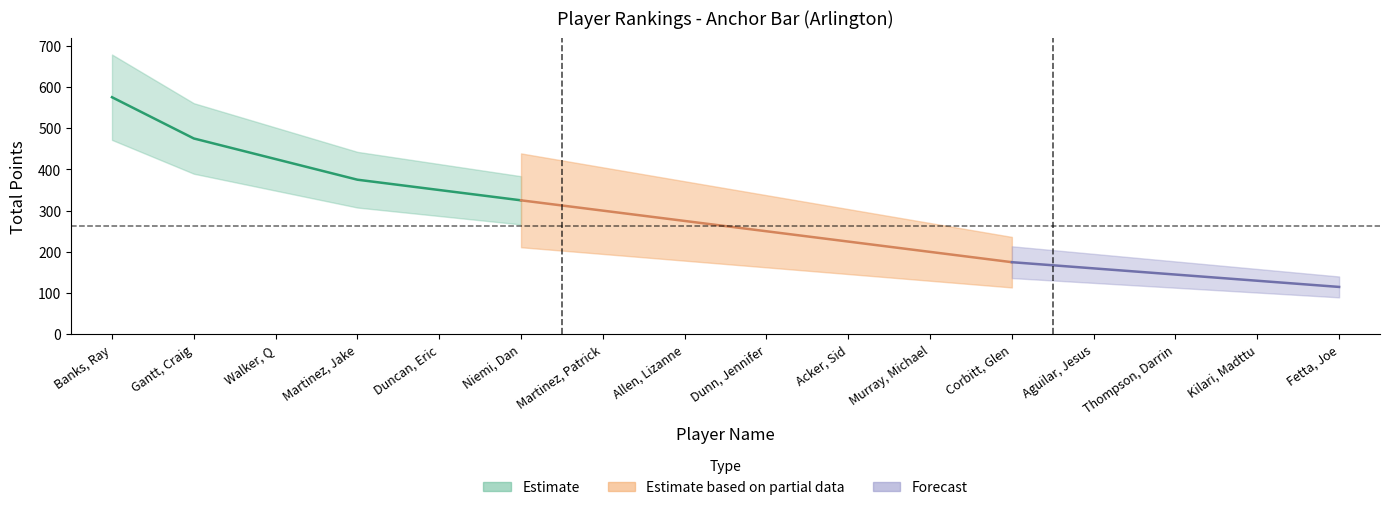

Is the value of Estimate at Gantt, Craig greater than the value of Forecast at Walker, Q?

Yes